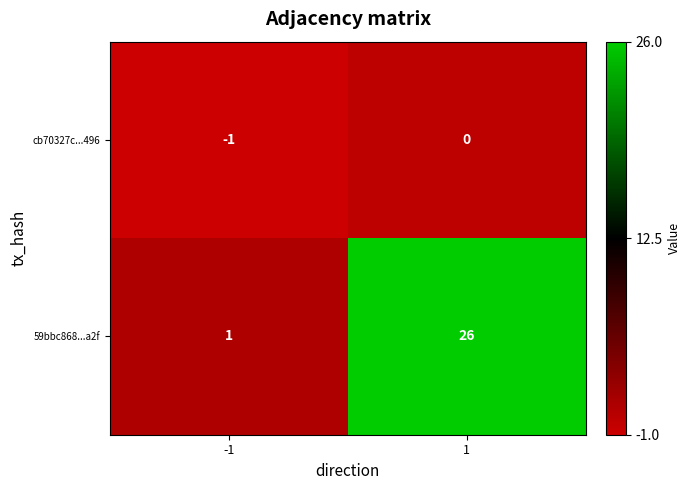

What is the spread (max minus min) of values at 1?

26